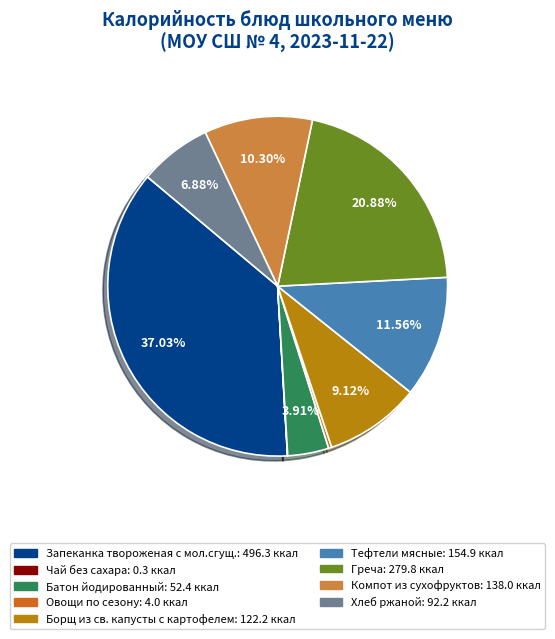

Is there any slice that represents more than half of the pie?

No